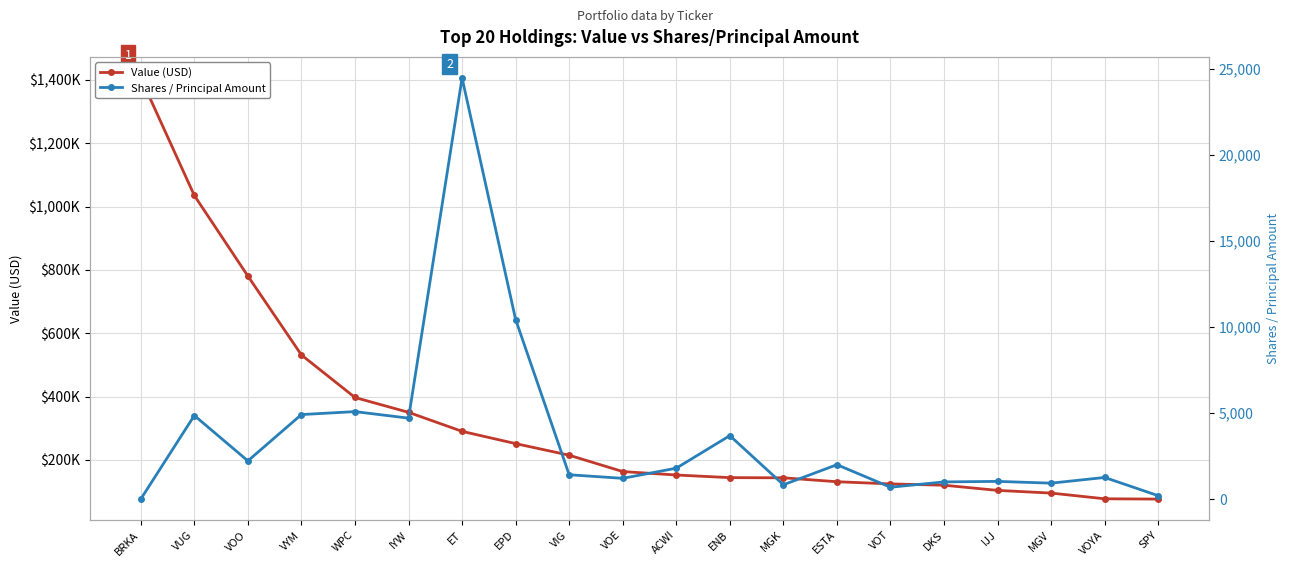

Which series changed the most between IJJ and SPY?

Value (USD)